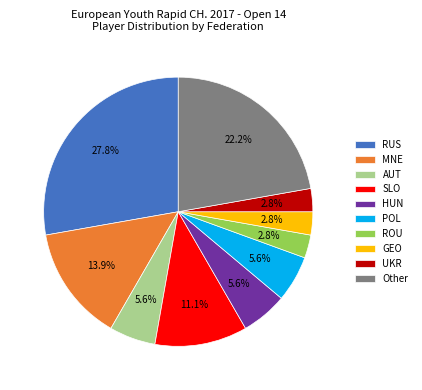

Which slice is the largest?

RUS